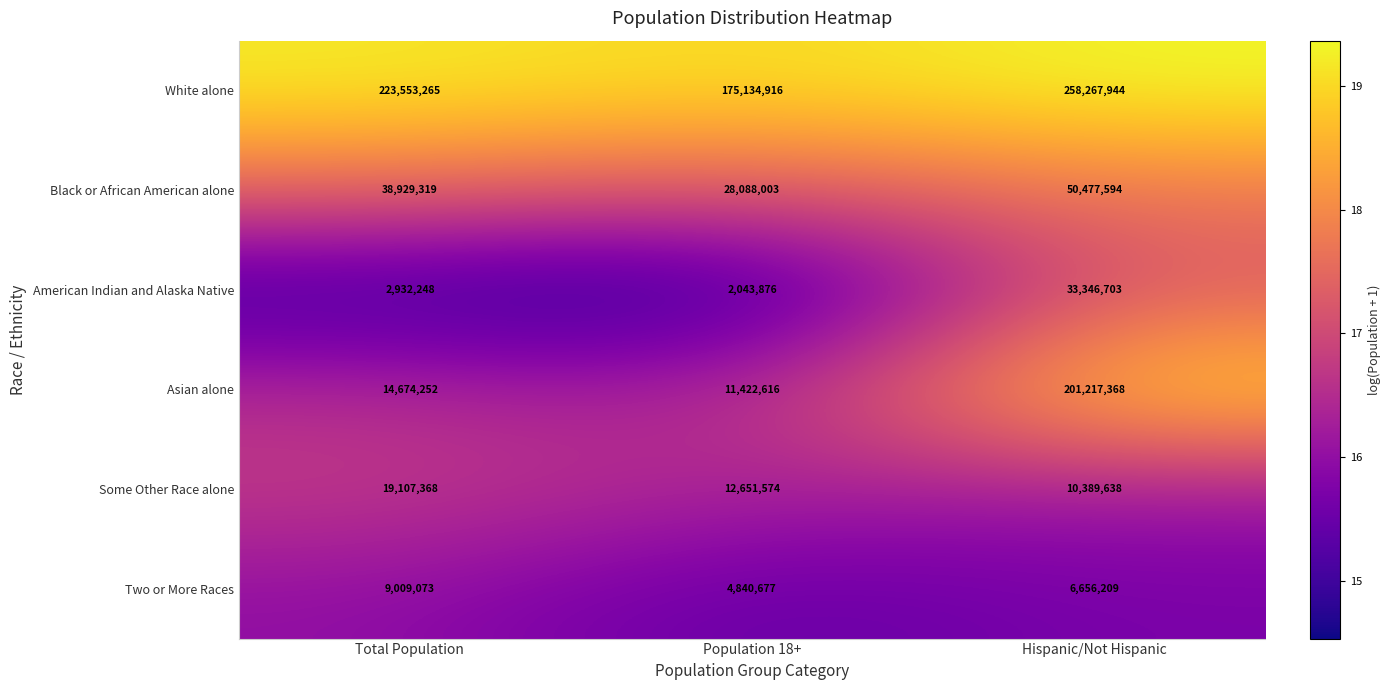

Rank the series by their maximum value, from highest to lowest.

White alone, Asian alone, Black or African American alone, American Indian and Alaska Native, Some Other Race alone, Two or More Races